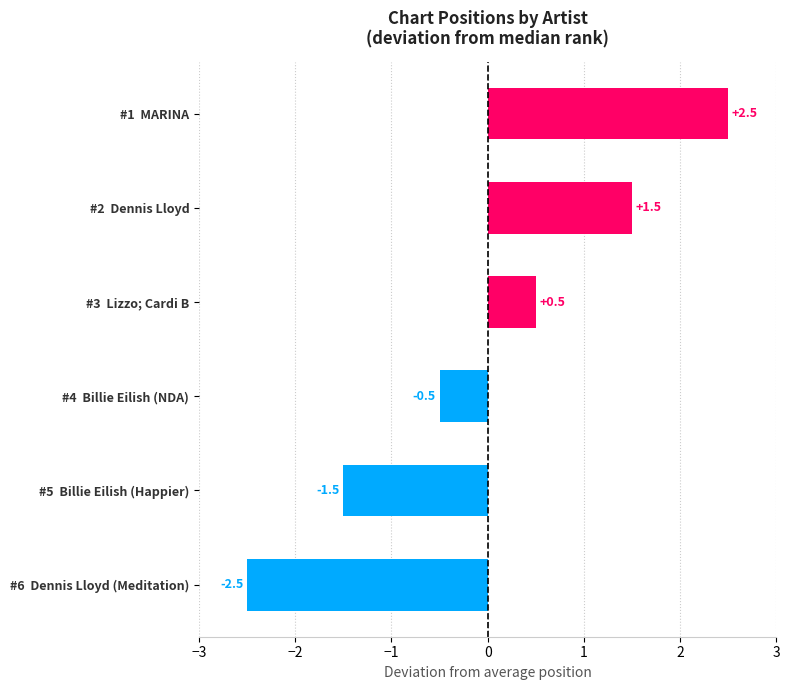

Which has a higher value, #2  Dennis Lloyd or #5  Billie Eilish (Happier)?

#2  Dennis Lloyd